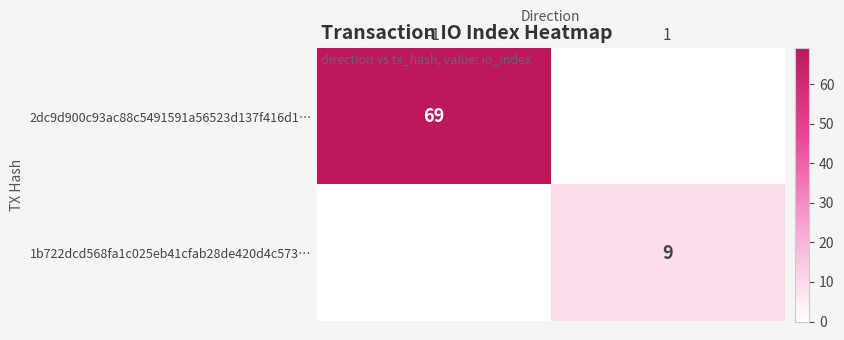

True or false: 1b722dcd568fa1c025eb41cfab28de420d4c573… has a value of 12 at 1.

False